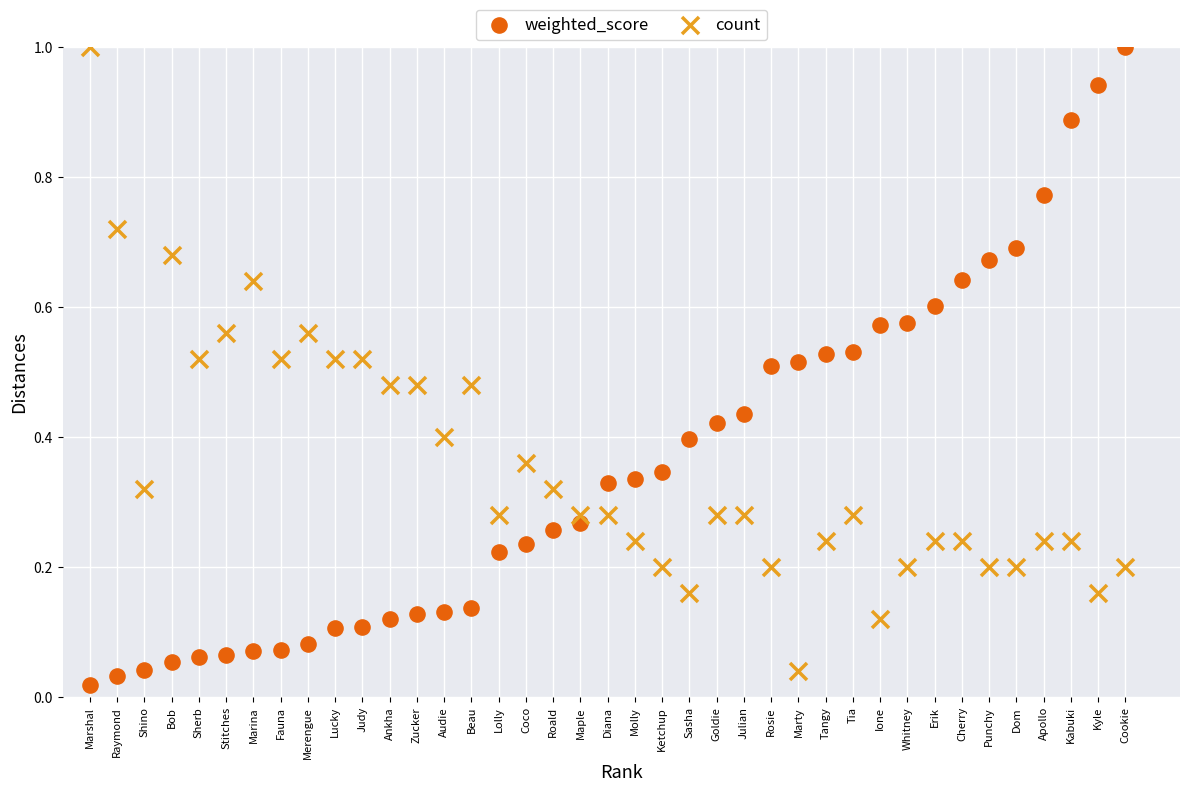

Across all data points, what is the range of X values (max minus min)?

38.0